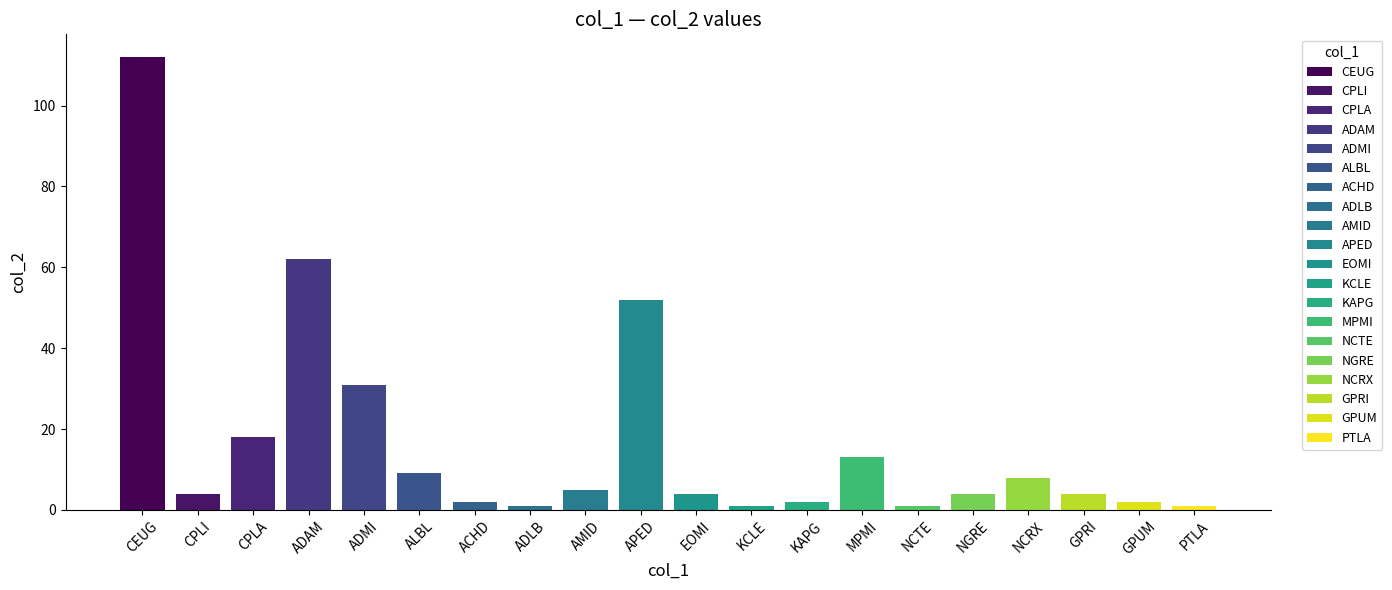

What is the change in value from ACHD to AMID?

+3